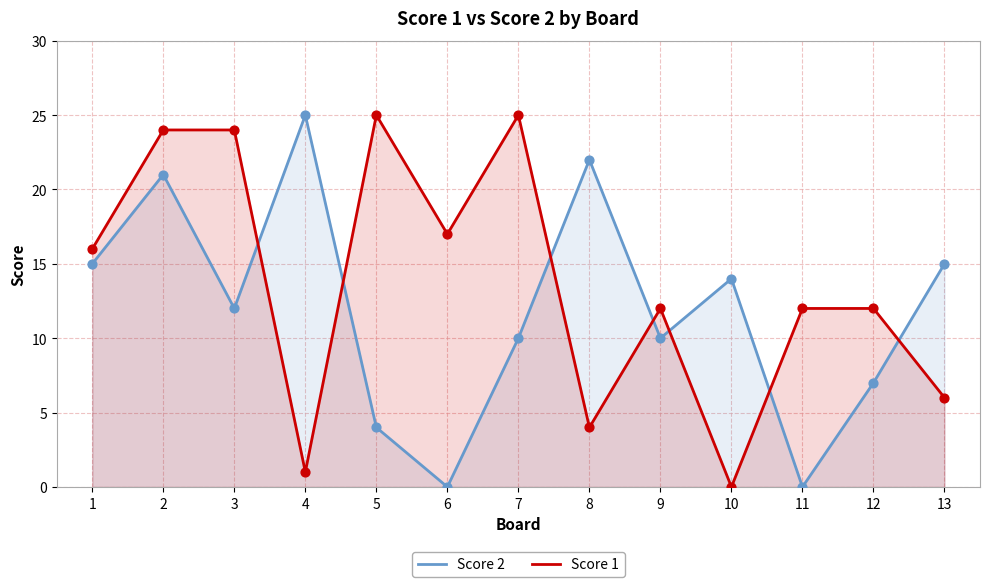

Which series has the widest spread of Y values?

Score 2